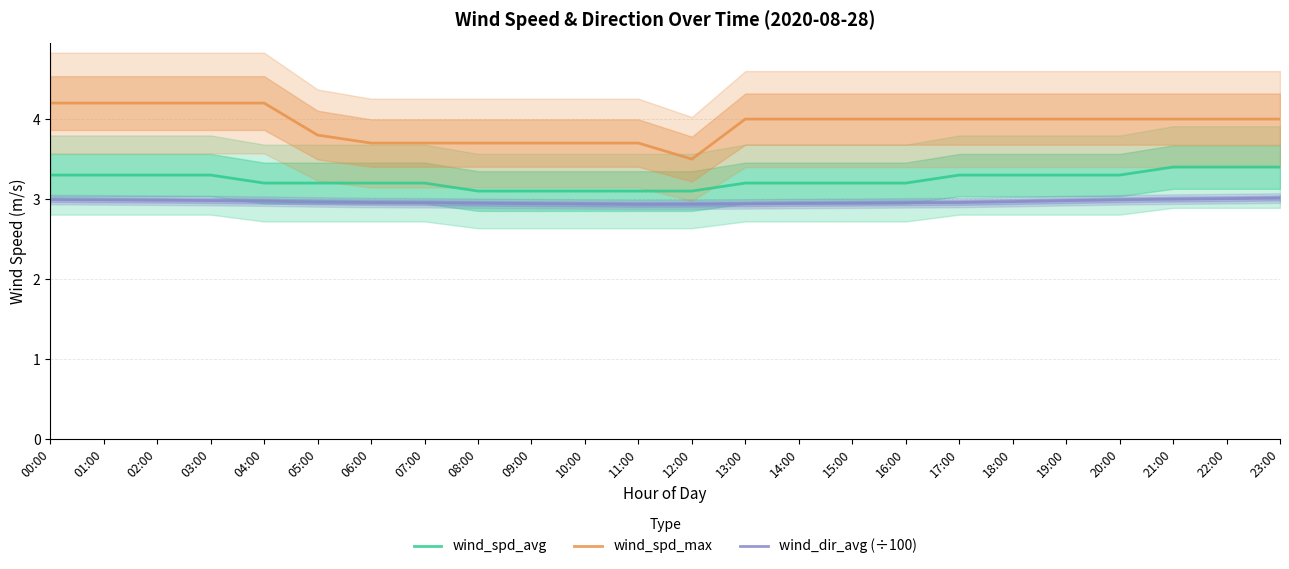

Is the value of wind_spd_max at 10:00 greater than the value of wind_dir_avg (÷100) at 04:00?

Yes